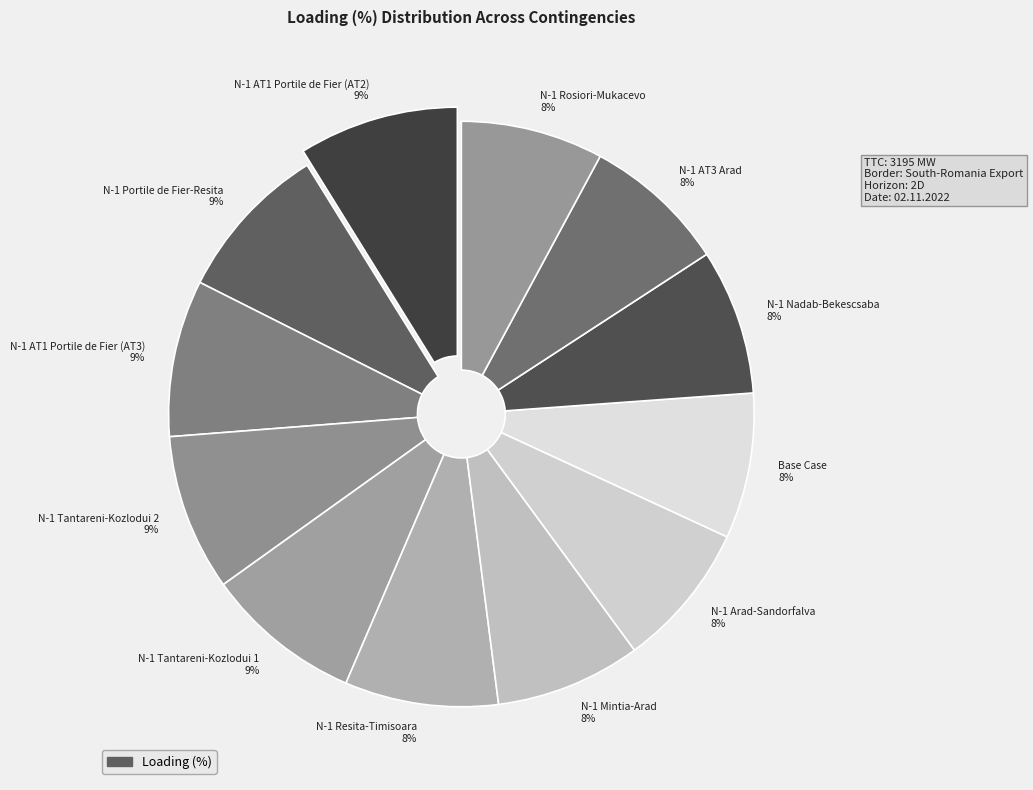

To the nearest percent, what is the average slice percentage?

8%